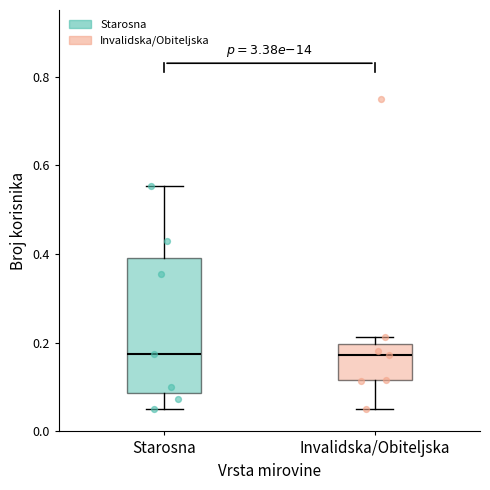

Which box is the tallest, from its lower edge to its upper edge?

Starosna